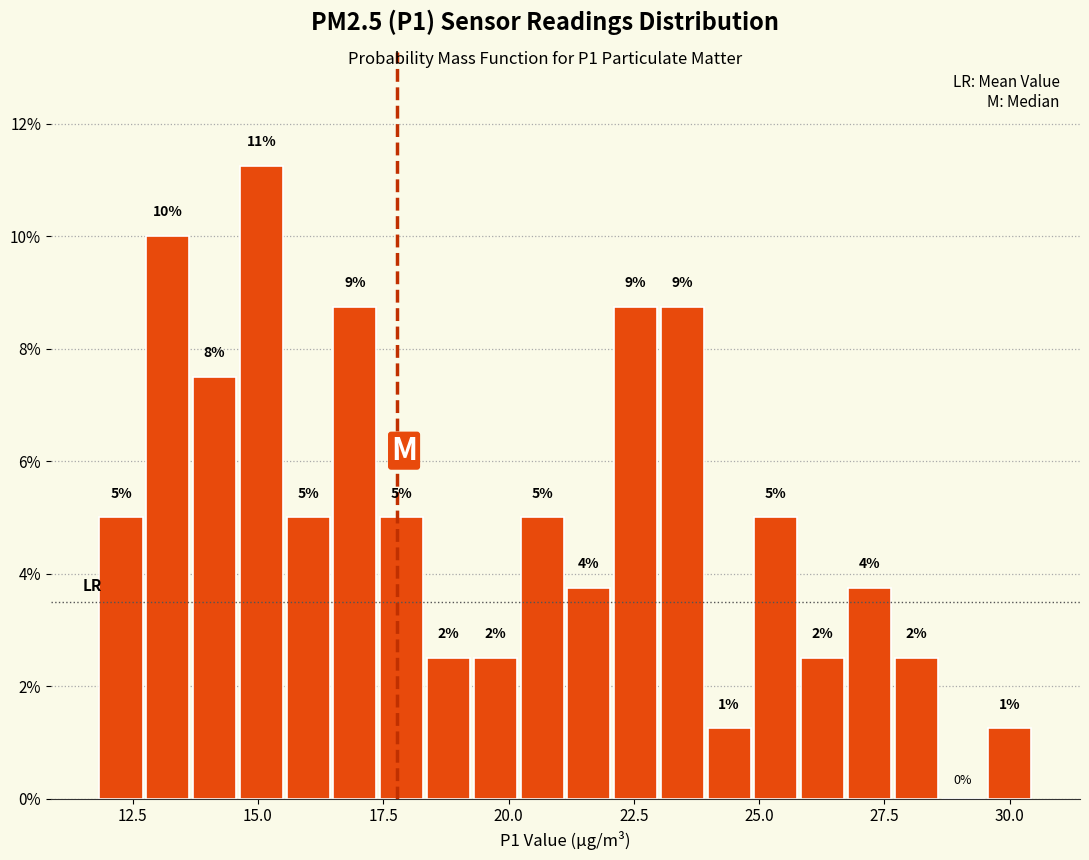

Around what value on the x-axis is the tallest bar? Give the approximate position of its centre, as read against the axis.

15.0